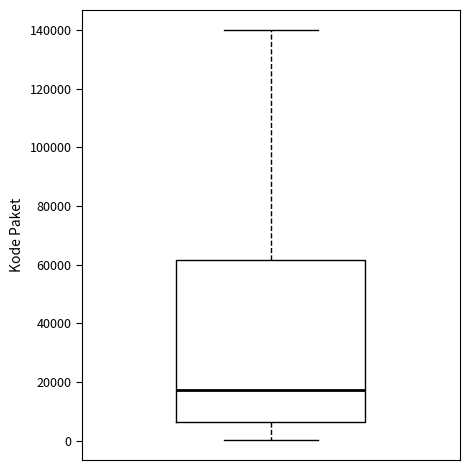

Read this box plot against the y-axis: the position of the median line, the range covered by the box, and the ends of both whiskers. The values are not printed on the chart, so give them approximately, as read against the axis.

median 18000, box 6000 to 62000, whiskers 0 to 140000